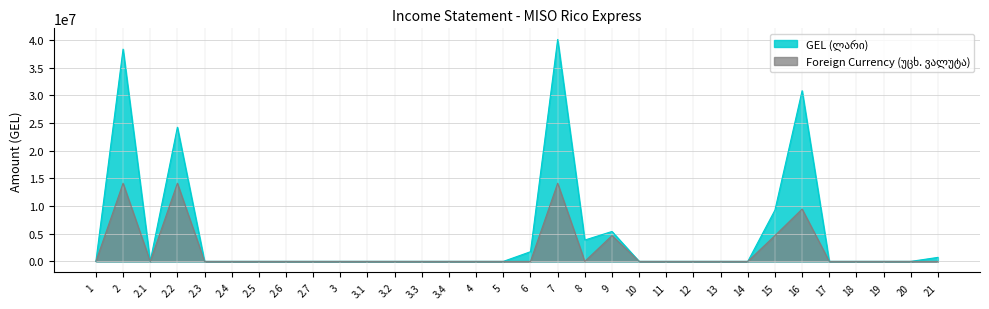

What position from the left is 2.5?

7